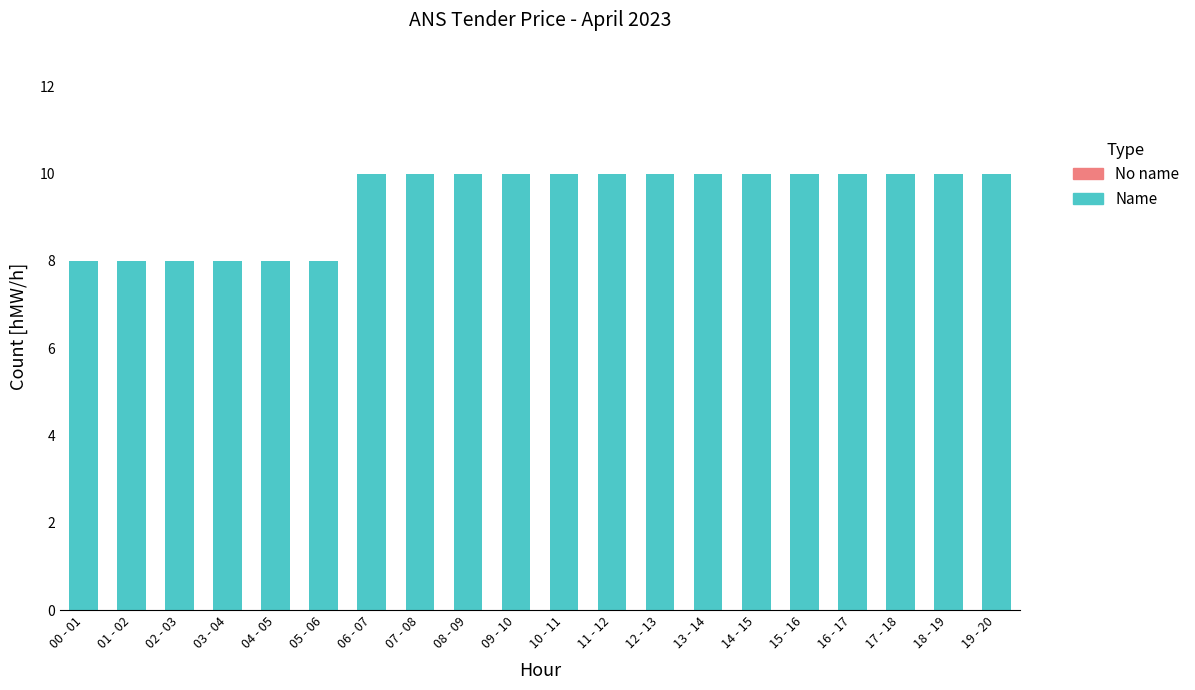

Reading right to left, list all the values displayed in this chart.

19 - 20=10	18 - 19=10	17 - 18=10	16 - 17=10	15 - 16=10	14 - 15=10	13 - 14=10	12 - 13=10	11 - 12=10	10 - 11=10	09 - 10=10	08 - 09=10	07 - 08=10	06 - 07=10	05 - 06=8	04 - 05=8	03 - 04=8	02 - 03=8	01 - 02=8	00 - 01=8